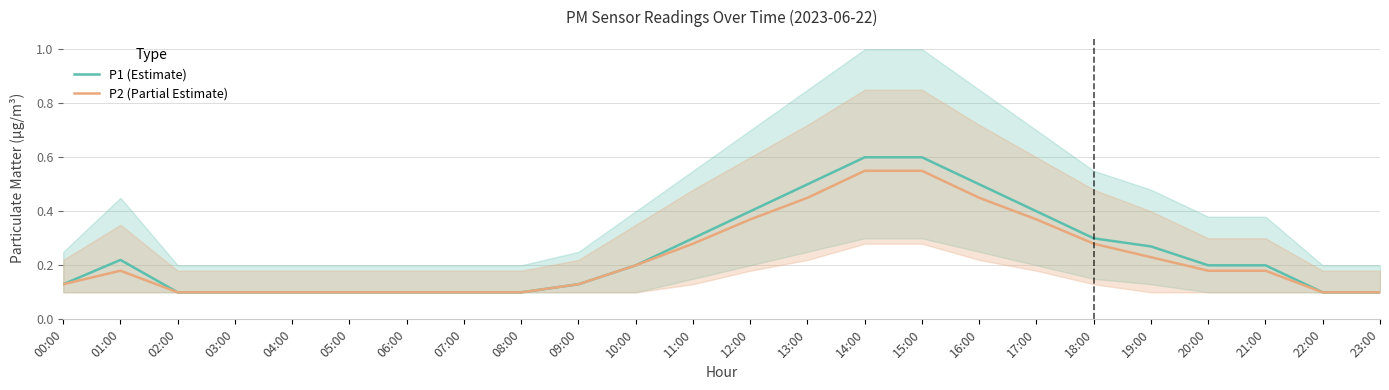

Rank the series at 18:00 from highest to lowest value.

P1 (Estimate), P2 (Partial Estimate)